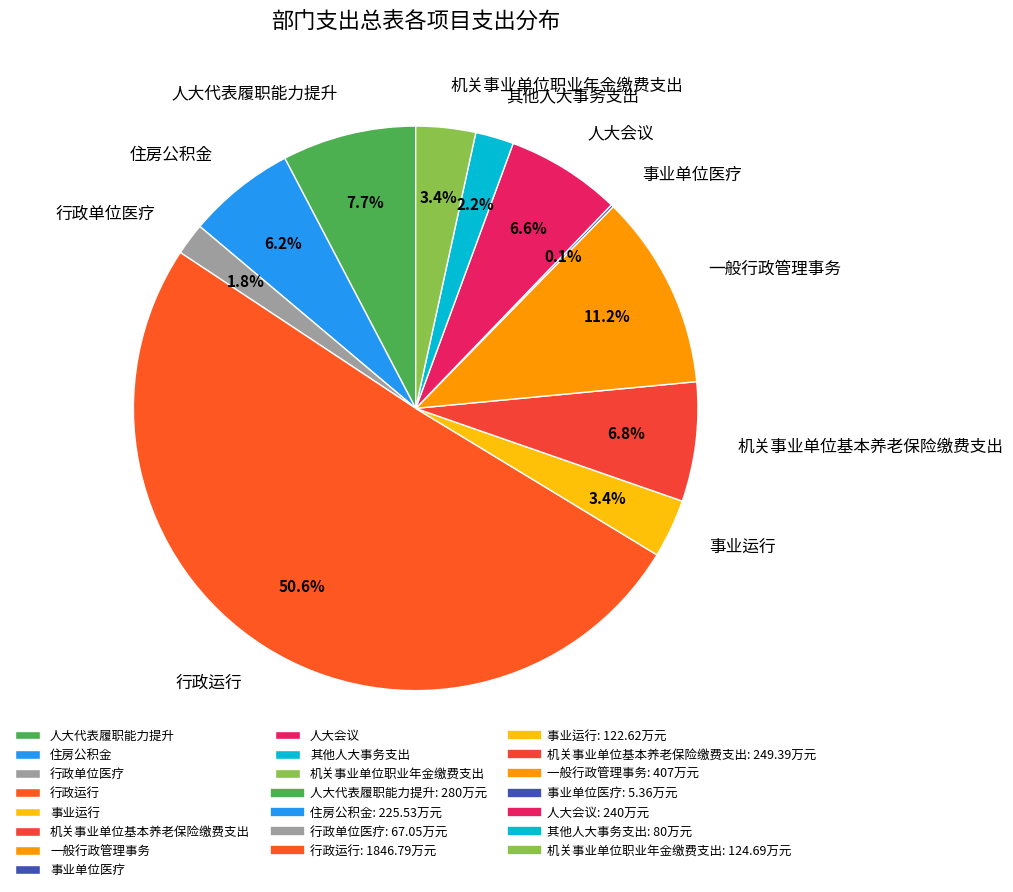

To the nearest percent, what is the difference between the 机关事业单位基本养老保险缴费支出 and 事业运行 slice percentages?

3%